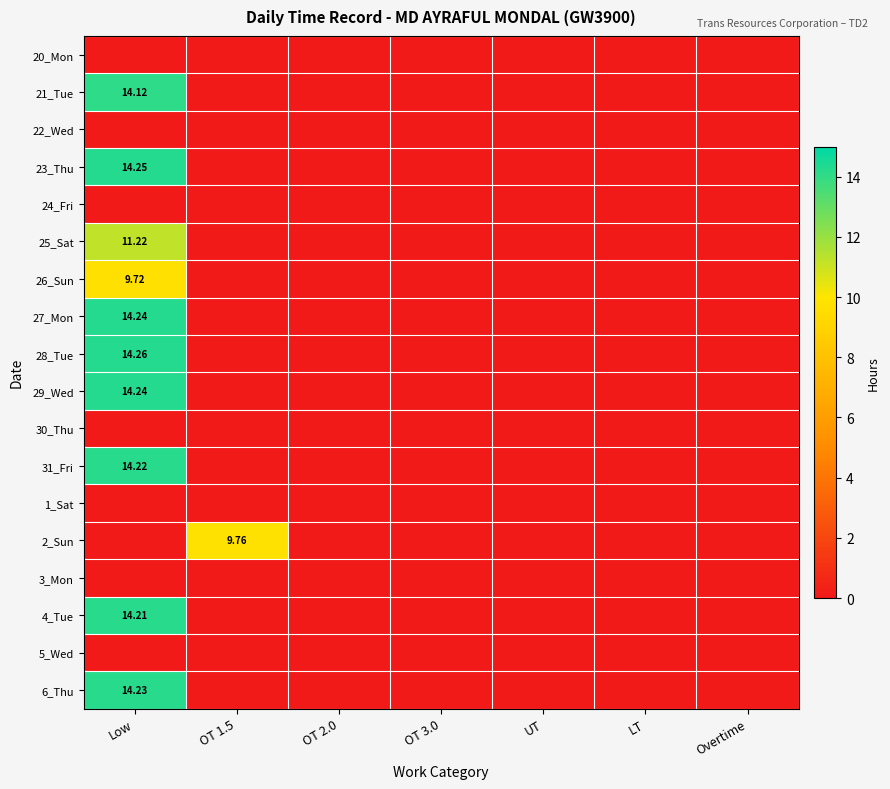

Which label corresponds to the smallest value in the chart?

Low